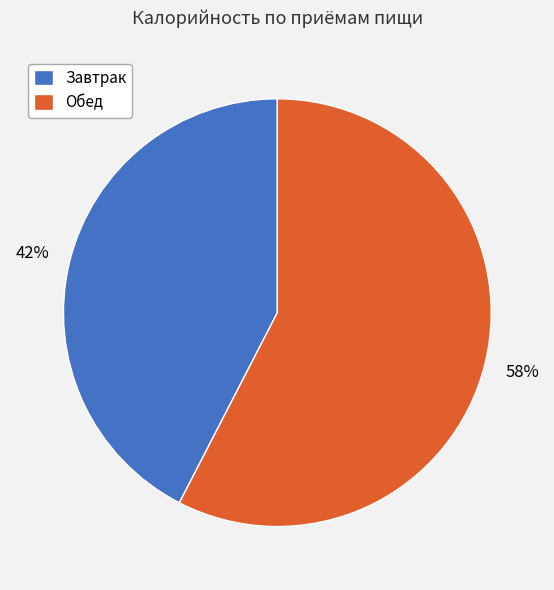

How many segments does this pie chart have?

2